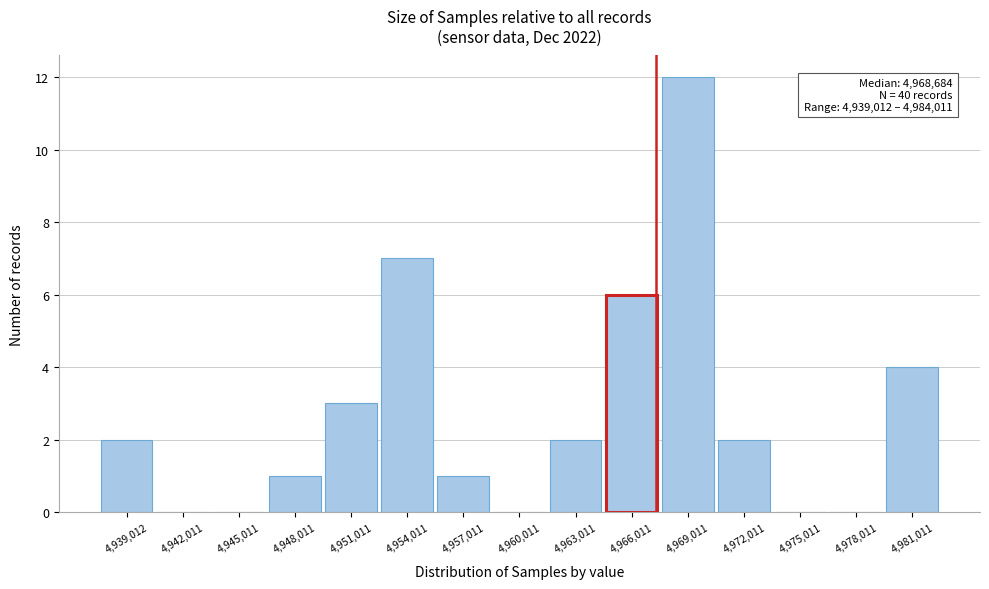

Reading left to right, transcribe all the data shown in this chart.

4,939,012=2	4,942,011=0	4,945,011=0	4,948,011=1	4,951,011=3	4,954,011=7	4,957,011=1	4,960,011=0	4,963,011=2	4,966,011=6	4,969,011=12	4,972,011=2	4,975,011=0	4,978,011=0	4,981,011=4